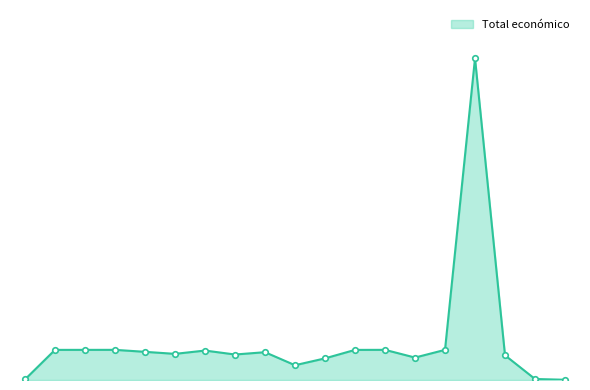

Does the chart display data point markers on the line(s)?

No